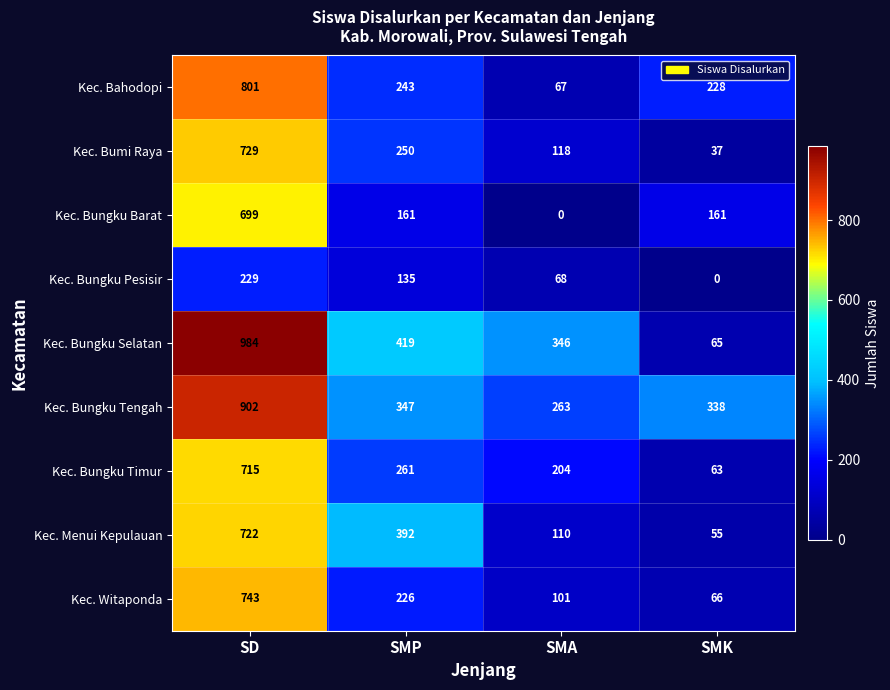

What is the total value across all series at SMA?

1277